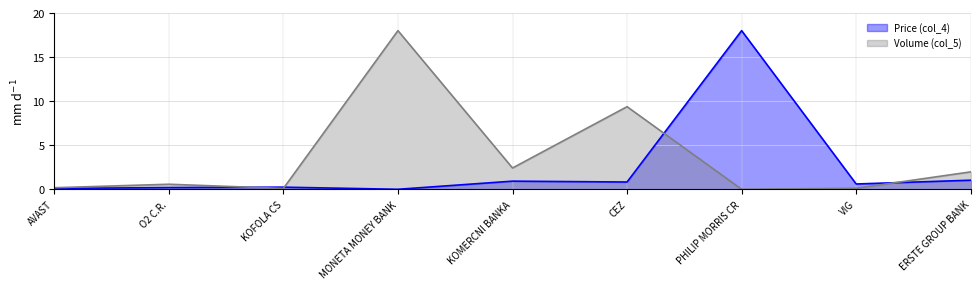

Reading left to right, what are all the values shown in this chart?

Price (col_4): AVAST=0.1	O2 C.R.=0.2	KOFOLA CS=0.2	MONETA MONEY BANK=0.0	KOMERCNI BANKA=0.9	CEZ=0.8	PHILIP MORRIS CR=18.0	VIG=0.6	ERSTE GROUP BANK=1.0
Volume (col_5): AVAST=0.2	O2 C.R.=0.6	KOFOLA CS=0.1	MONETA MONEY BANK=18.0	KOMERCNI BANKA=2.4	CEZ=9.4	PHILIP MORRIS CR=0.0	VIG=0.1	ERSTE GROUP BANK=2.0